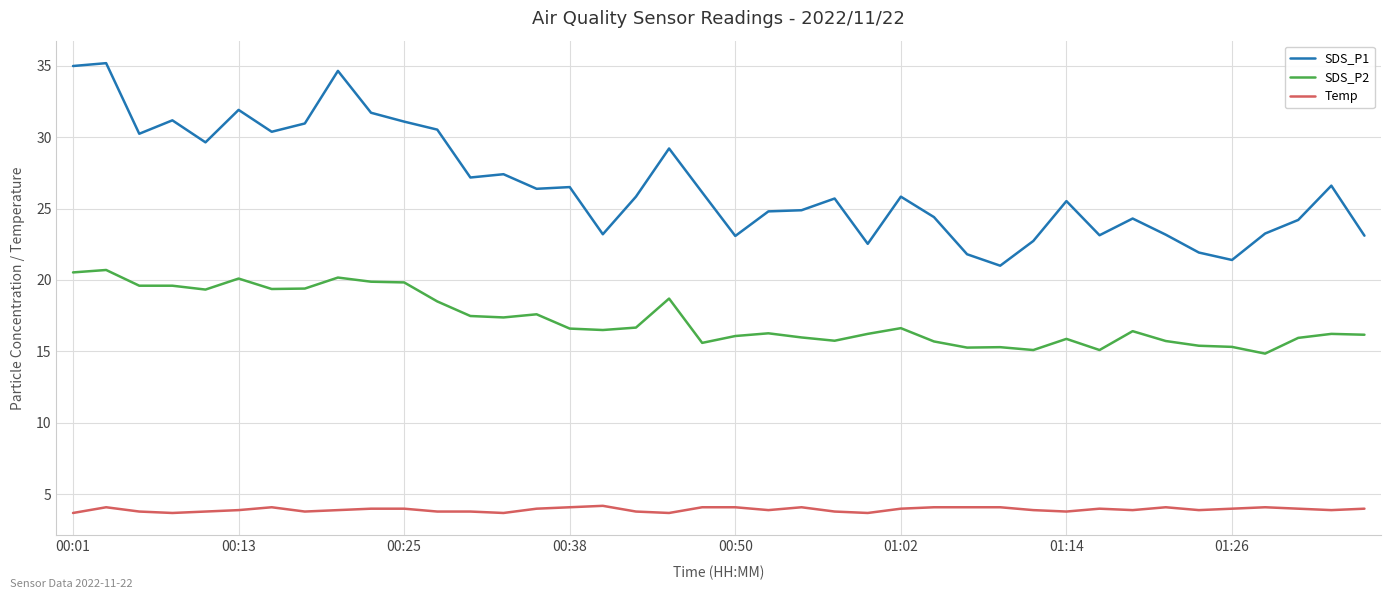

List the series in order of their overall mean, highest first.

SDS_P1, SDS_P2, Temp